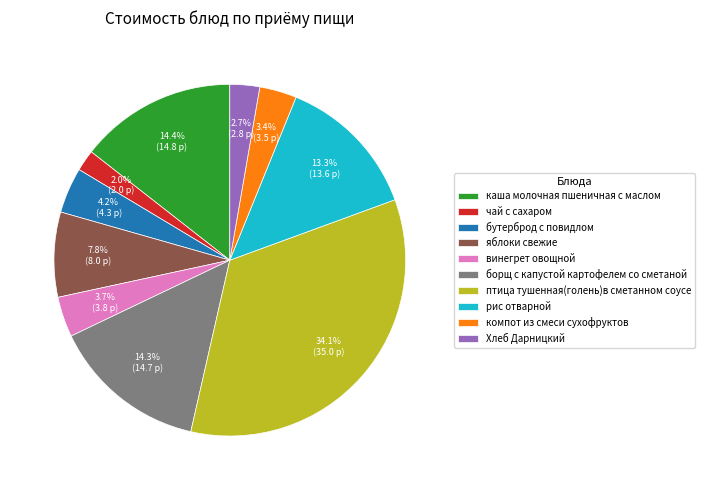

Is there a majority slice in this chart?

No